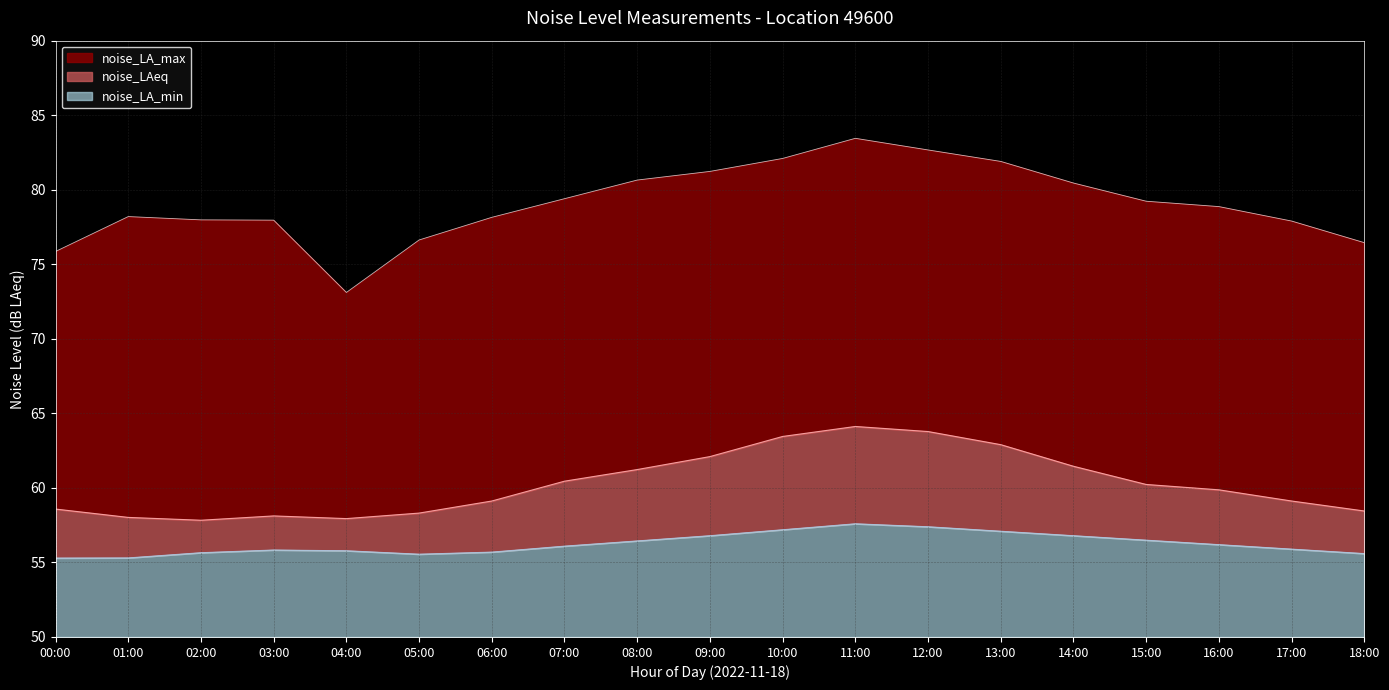

True or false: noise_LA_min and noise_LA_max cross at least once.

False